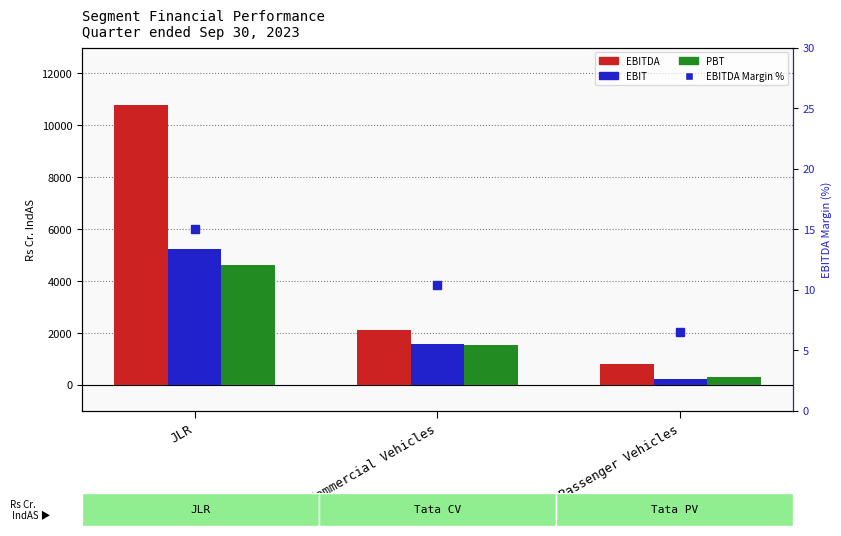

What is the sum of all PBT values?

6443.0